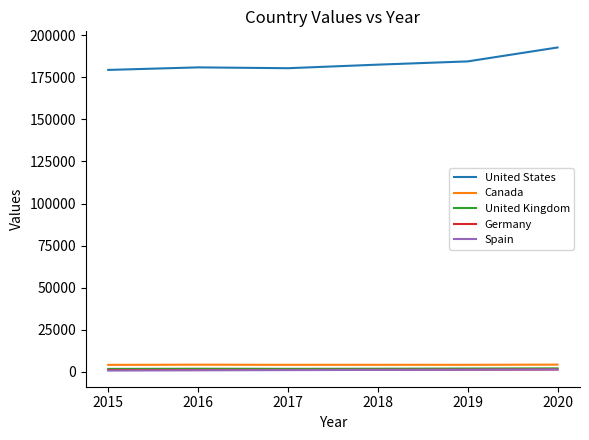

True or false: Canada and United States intersect in this chart.

False